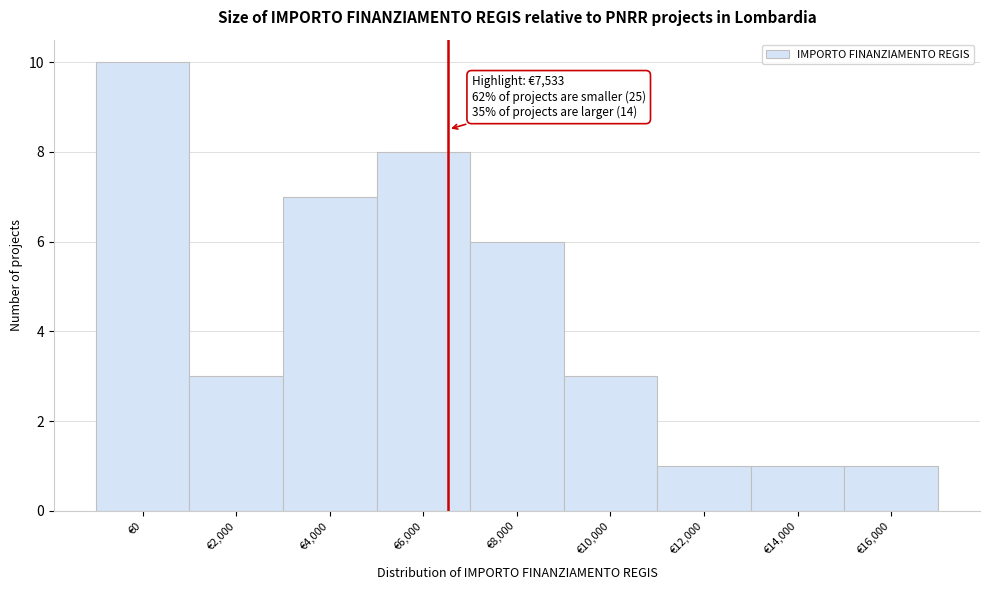

Reading left to right, extract all data points from this chart.

10	3	7	8	6	3	1	1	1